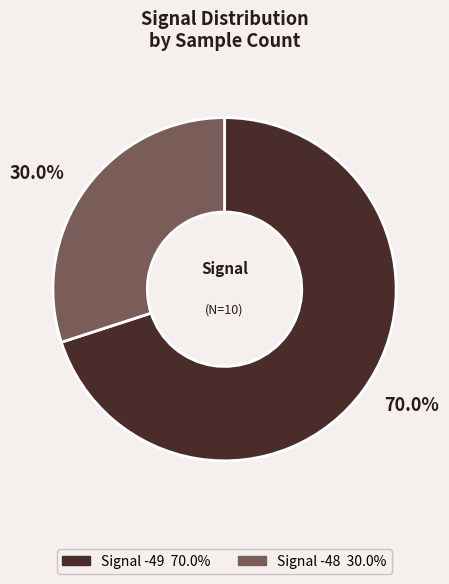

Is there any slice that represents more than half of the pie?

Yes